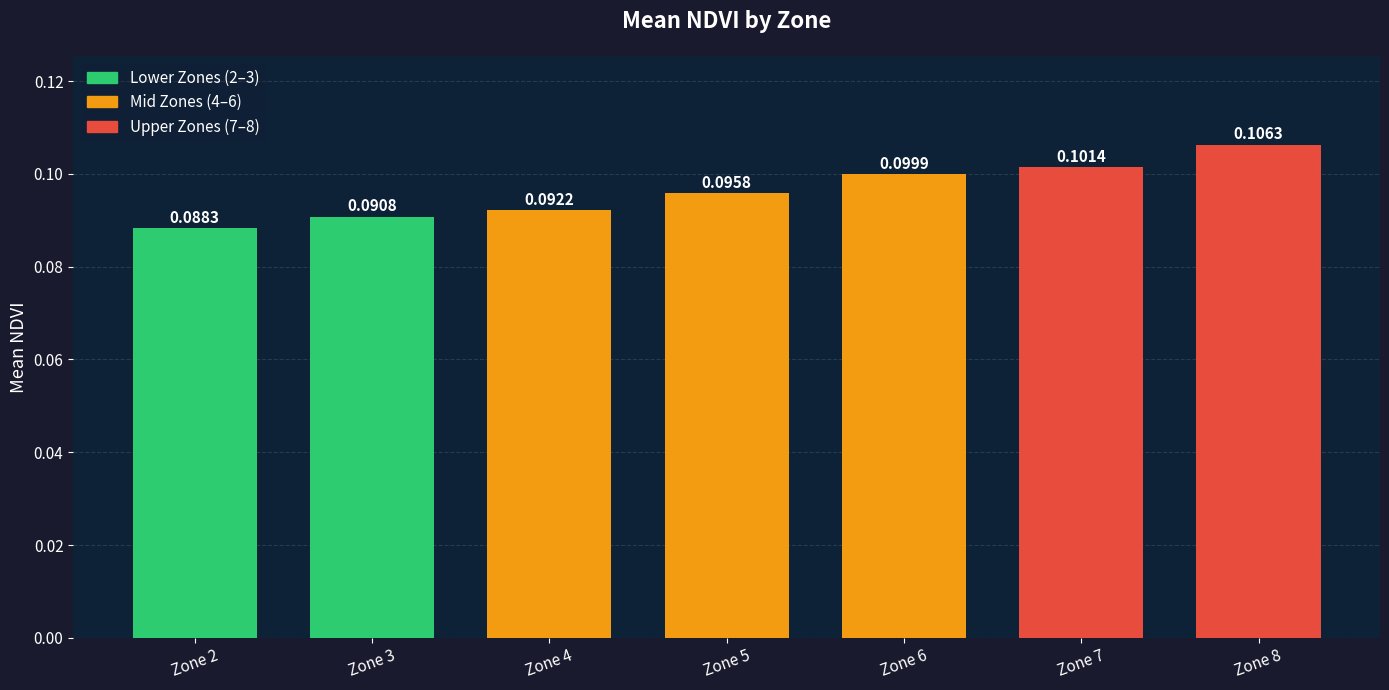

How many values are between 0 and 1?

7